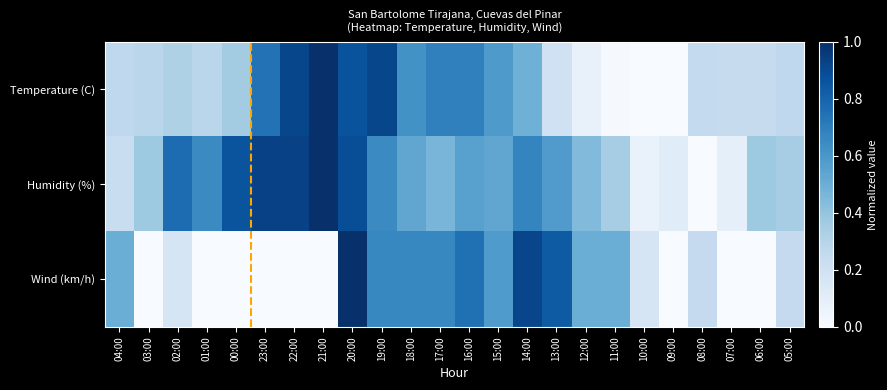

Which series has the largest total across all categories?

Humidity (%)